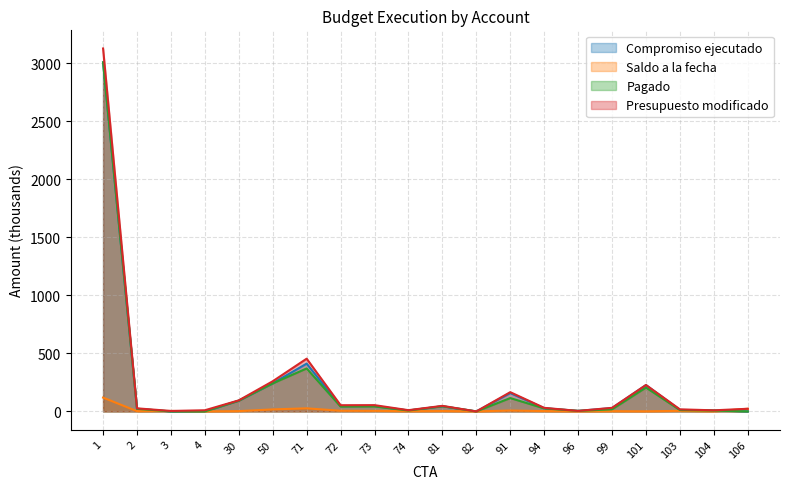

What is the sum of the Pagado values at 101 and 94?

231.8